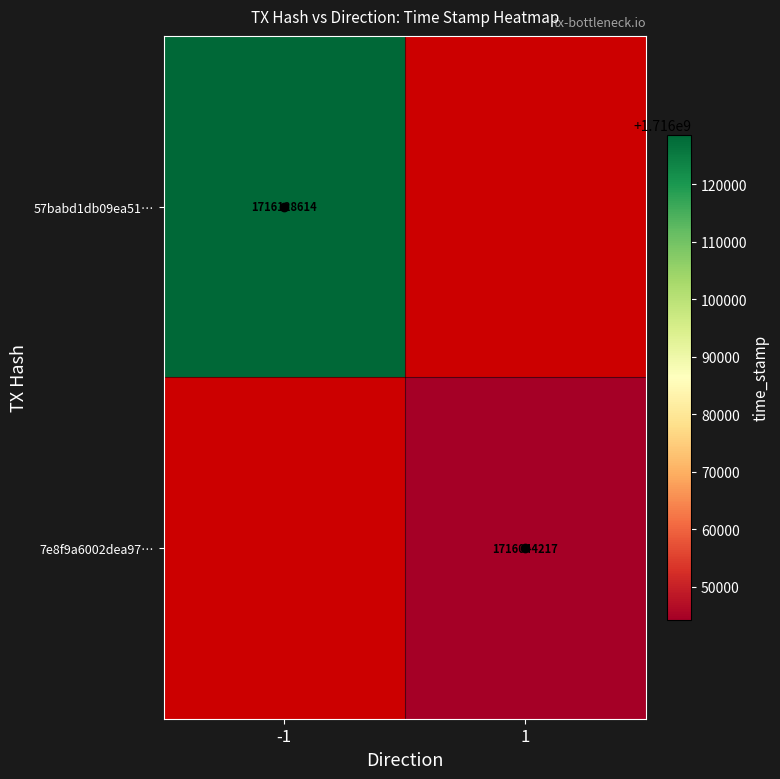

The value of 57babd1db09ea51… at -1 is 1716128614. True or false?

True